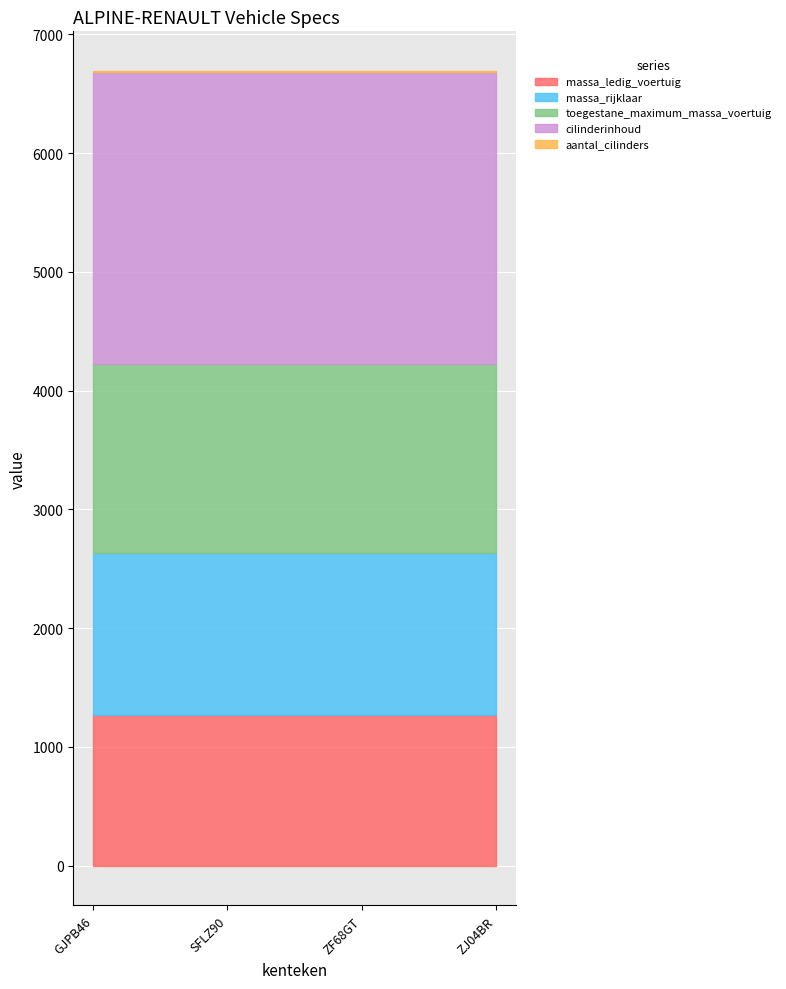

What is the label of the 2nd point from the left?

SFLZ90